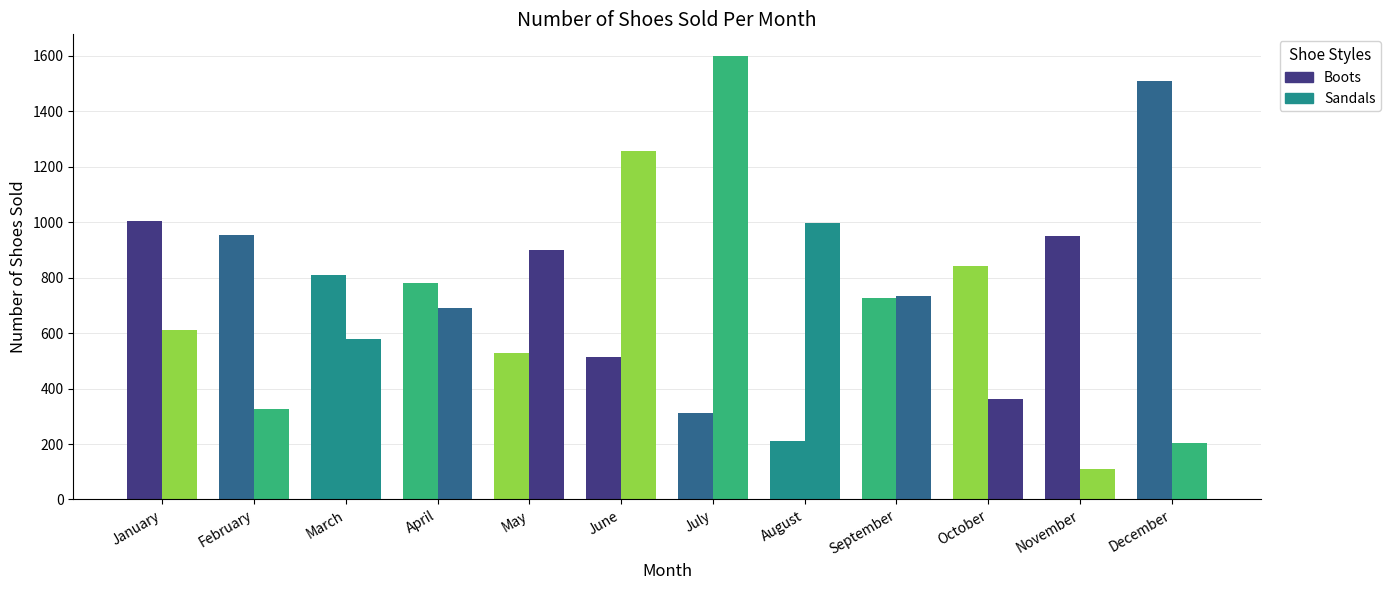

Rank the series by their average value, from highest to lowest.

Boots, Sandals